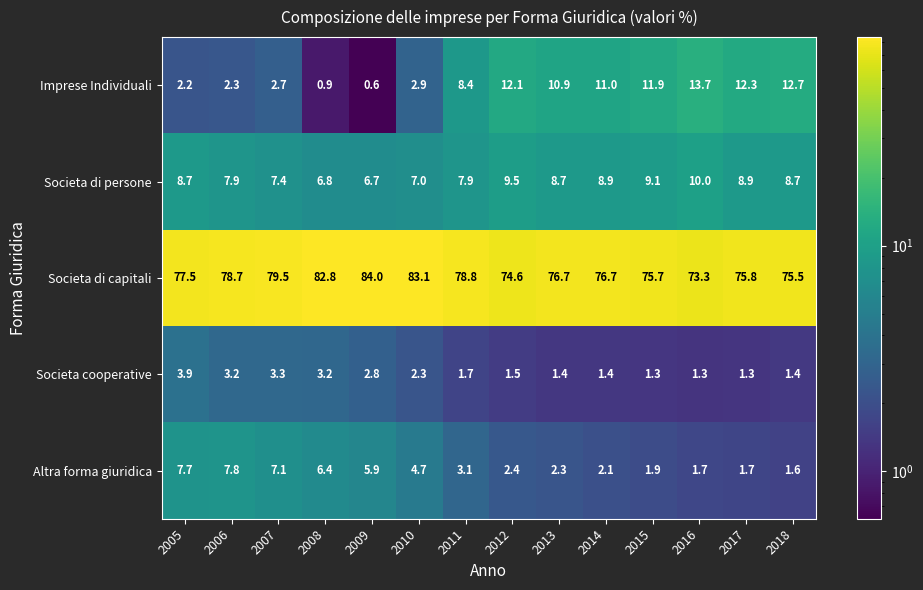

Which series has the largest total across all categories?

Societa di capitali